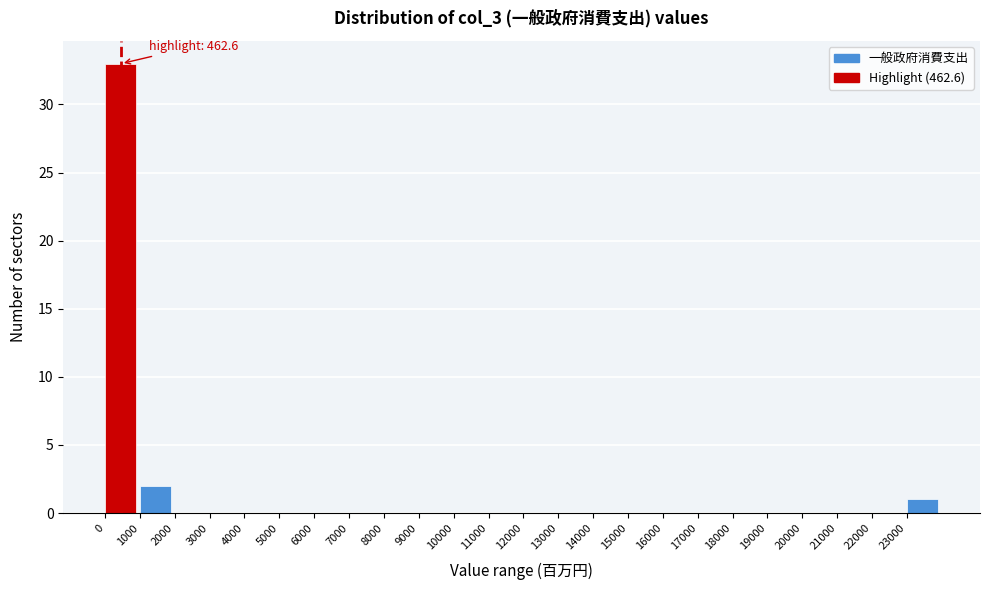

Over which range of the x-axis is the bar tallest?

0 to 1000